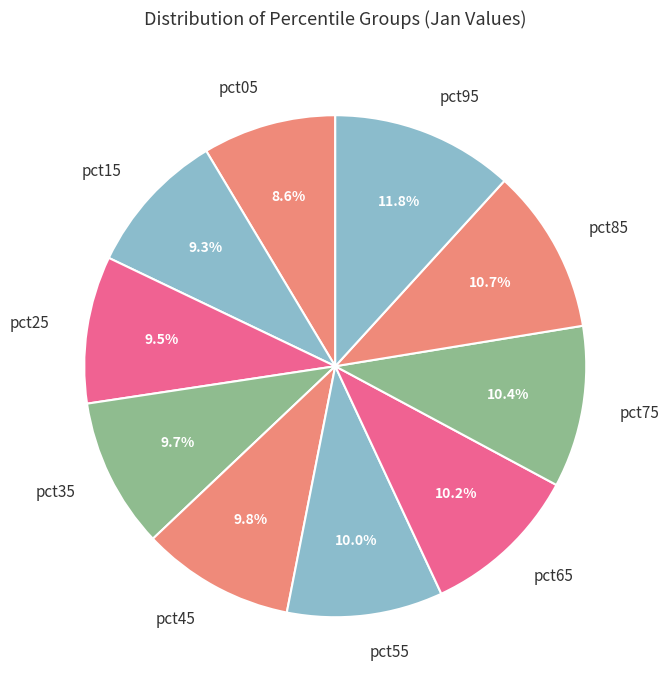

To the nearest percent, what is the average slice percentage?

10%